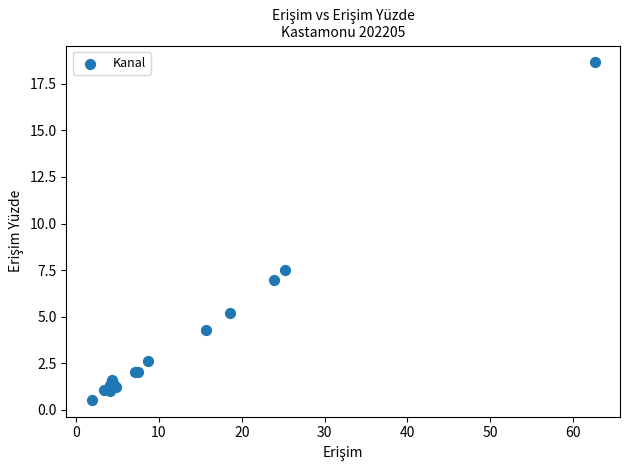

What Y value in the scatter plot is closest to 9?

7.5